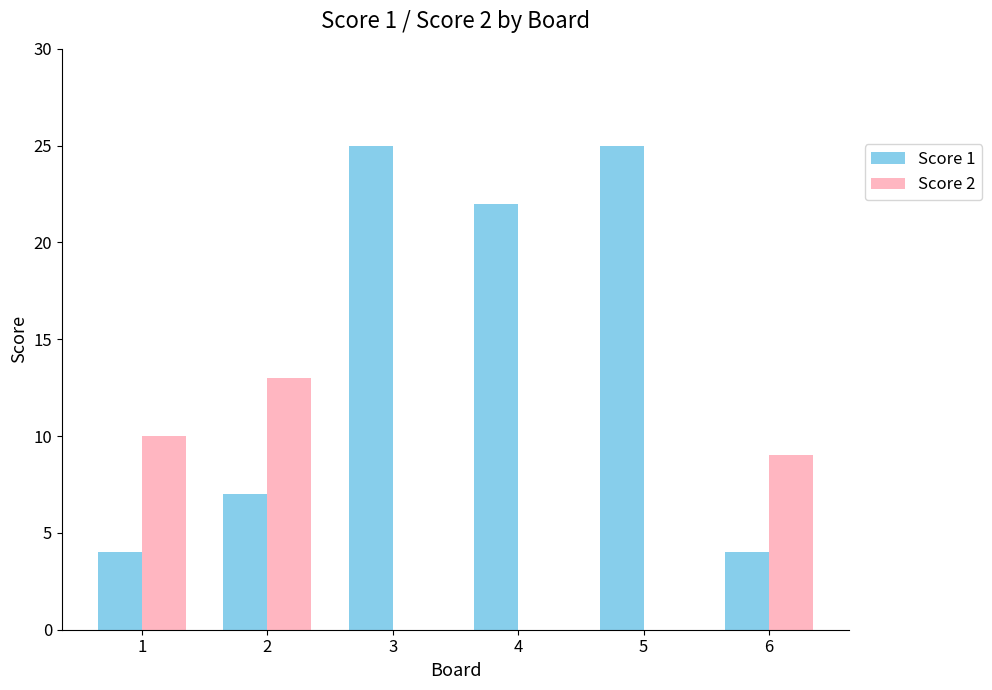

Are the bars grouped side by side (vs. stacked)?

Yes